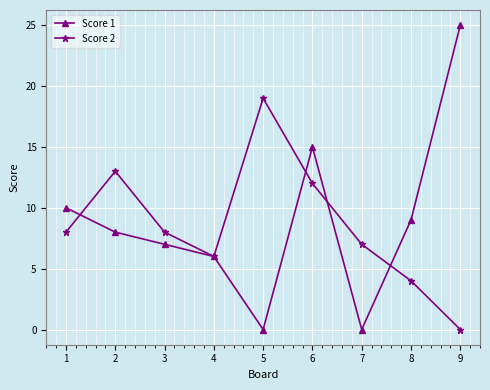

Where is Score 1 nearest to the value 12?

1